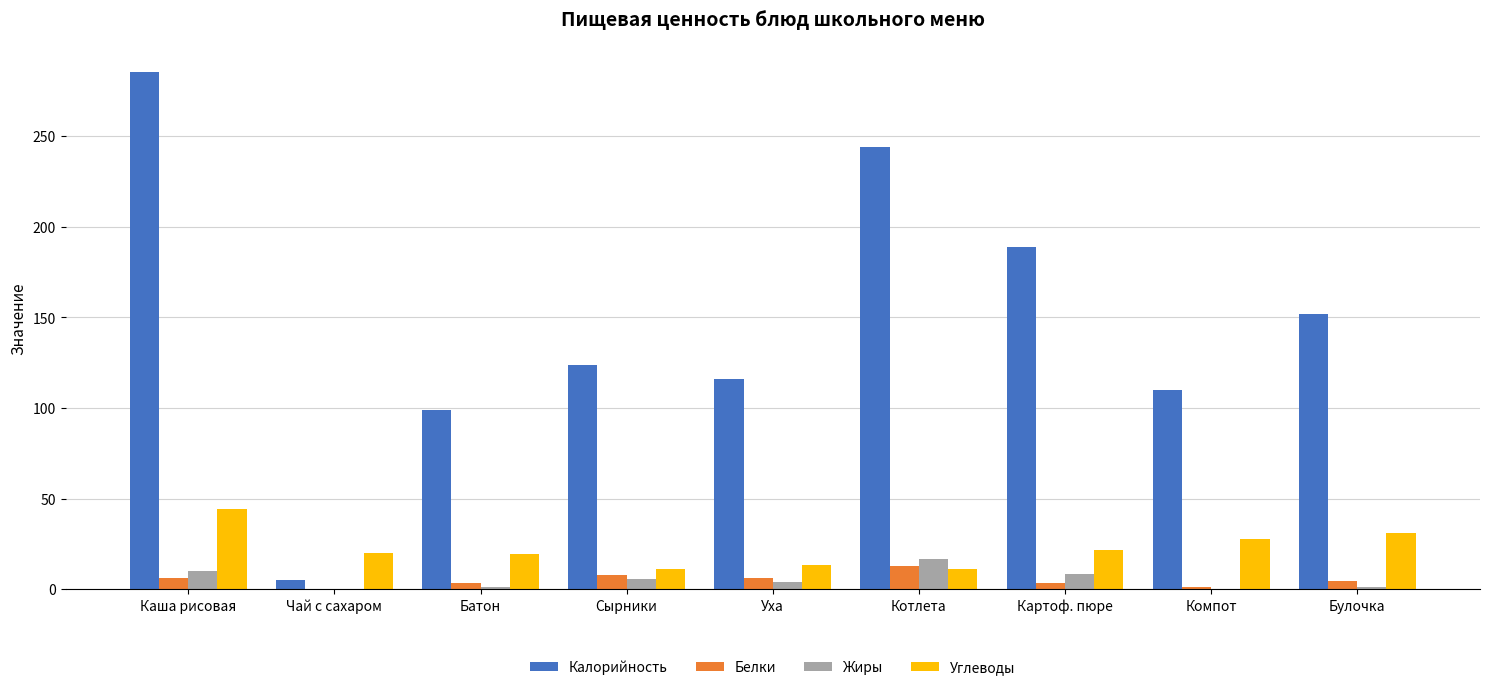

The value of Углеводы at Компот is 9.2. True or false?

False